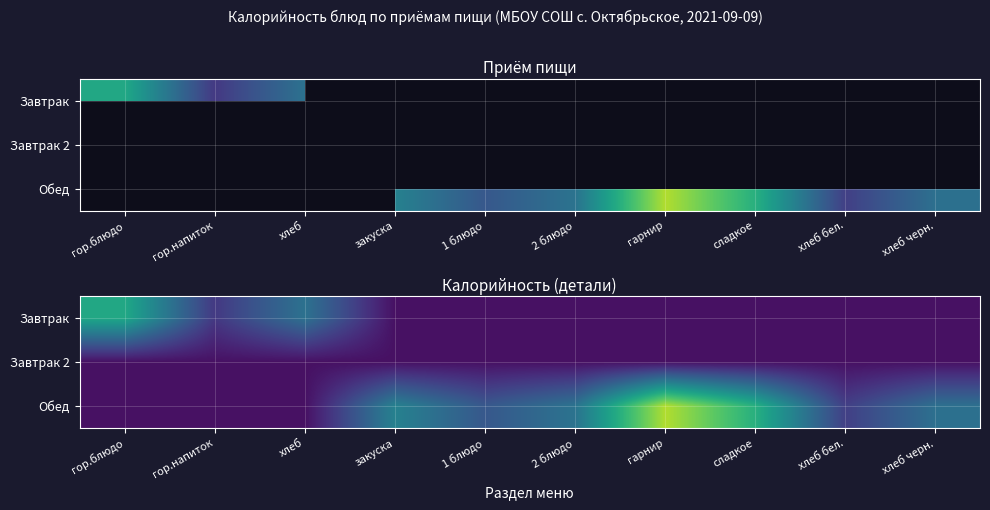

Read the Завтрак 2 value at хлеб черн..

10.8